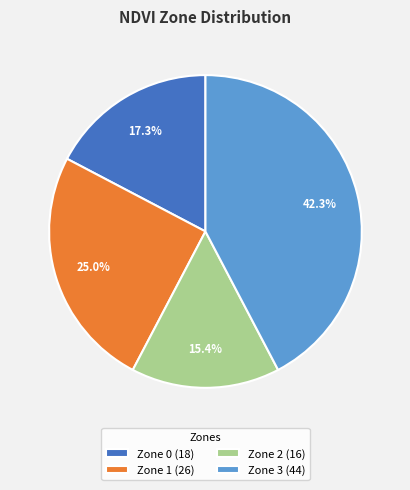

Is there any slice that represents more than half of the pie?

No